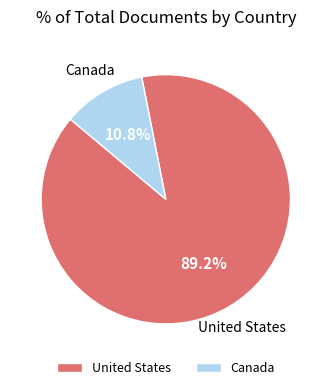

What is the total percentage of United States and Canada?

100.0%